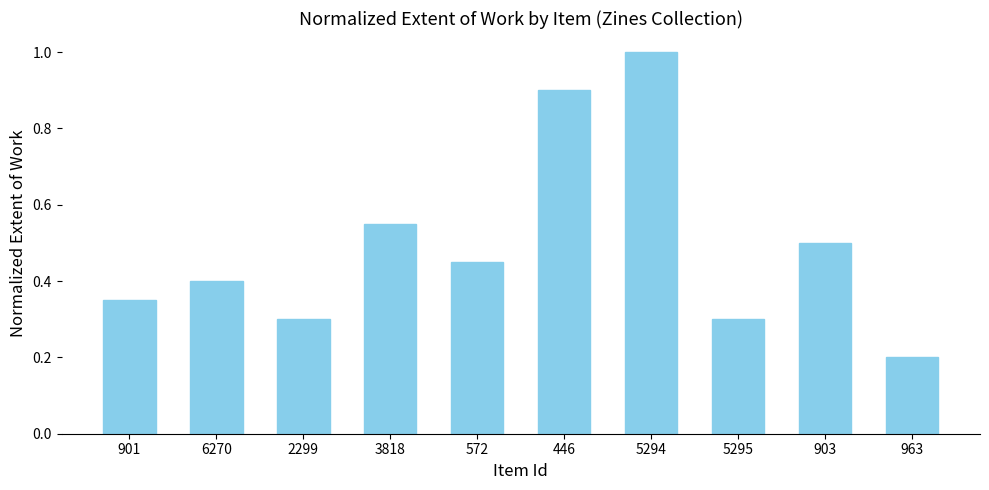

What is the label of the 4th bar from the right?

5294